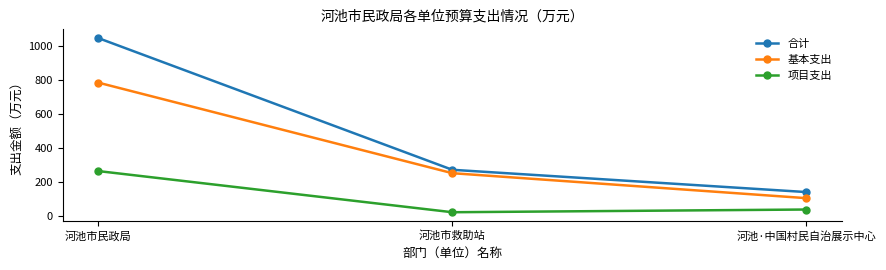

Which series has the widest spread of values?

合计